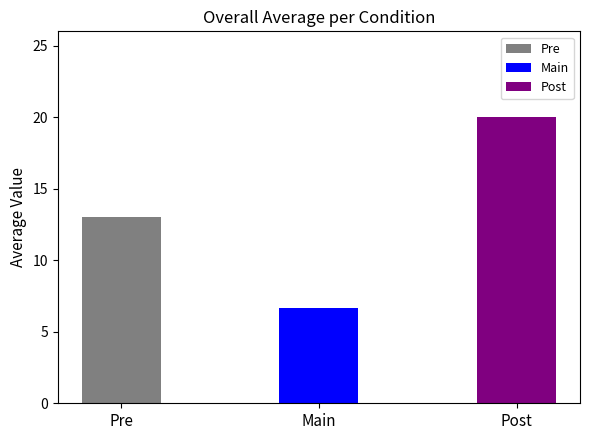

Rank the categories by value from lowest to highest.

Main, Pre, Post